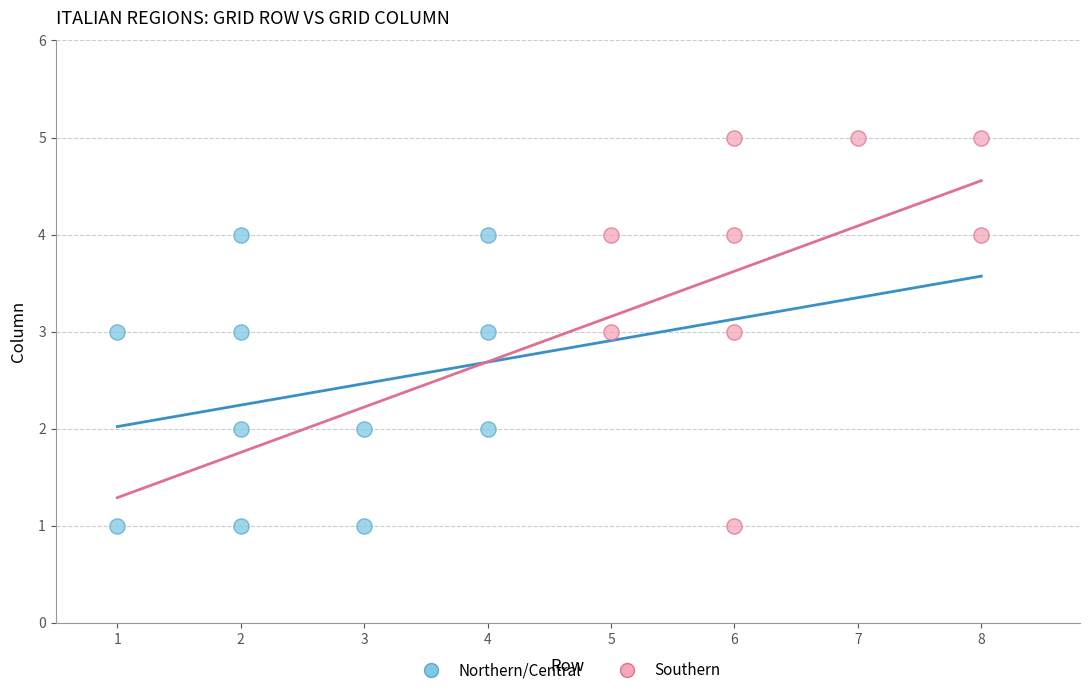

Which series contains the highest Y value?

Southern